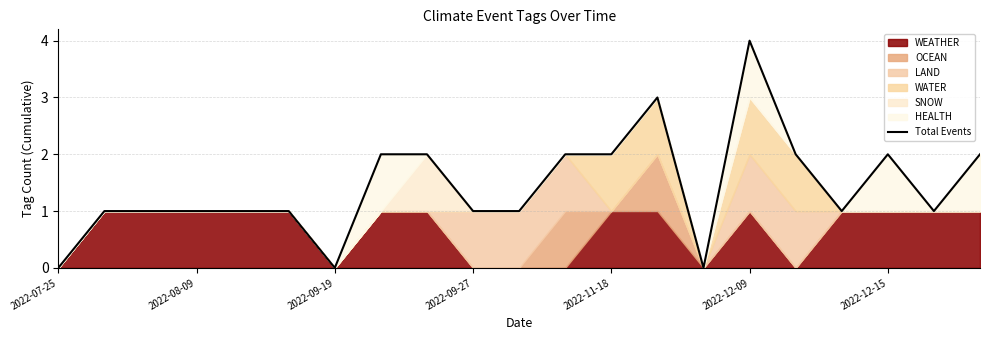

Is it true that the value at 14 is -2?

False